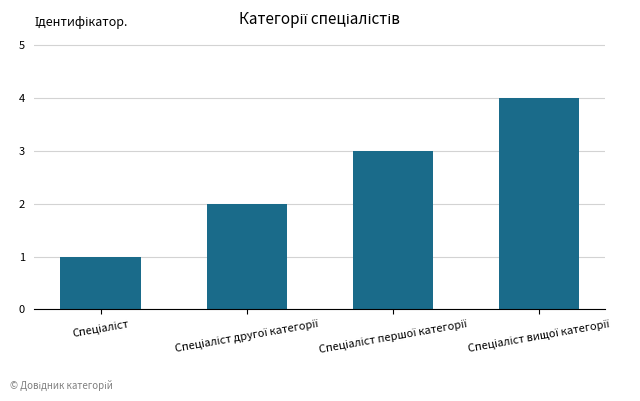

What is the sum of all values?

10